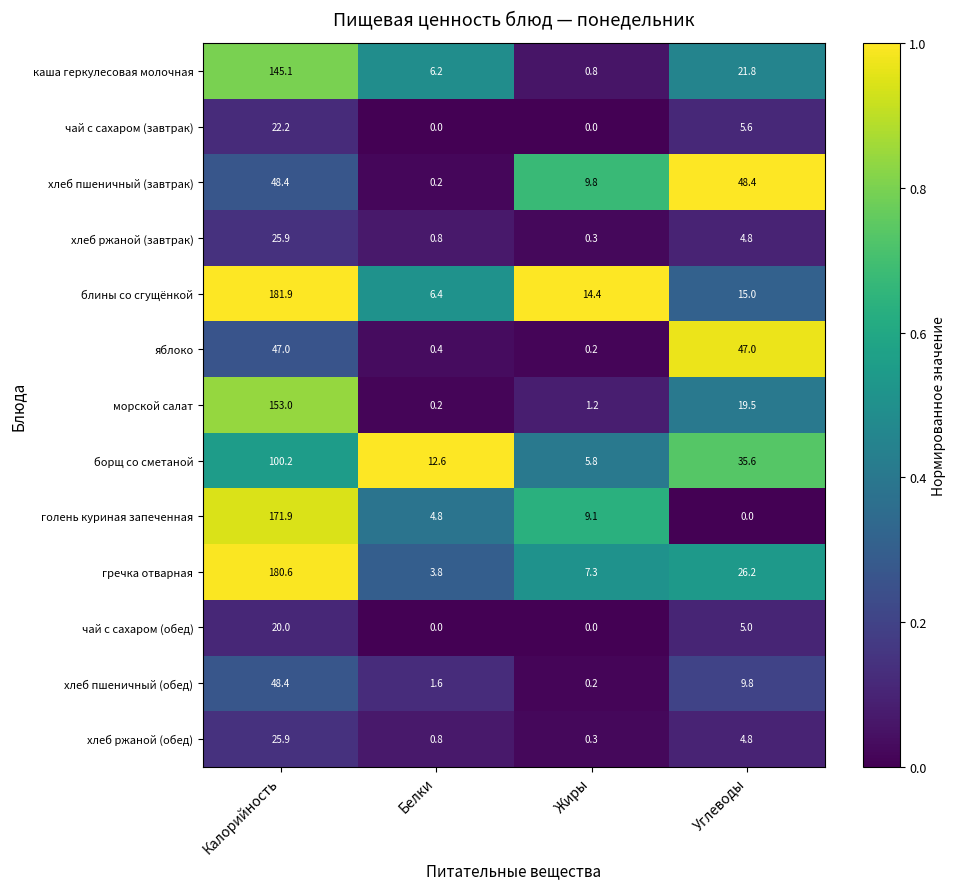

Is the value of хлеб пшеничный (завтрак) at Калорийность greater than the value of чай с сахаром (завтрак) at Углеводы?

Yes